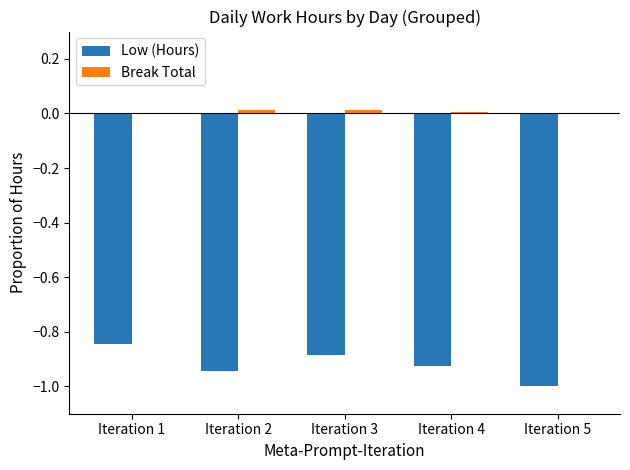

Is it true that Low (Hours) equals -0.6 at Iteration 4?

False